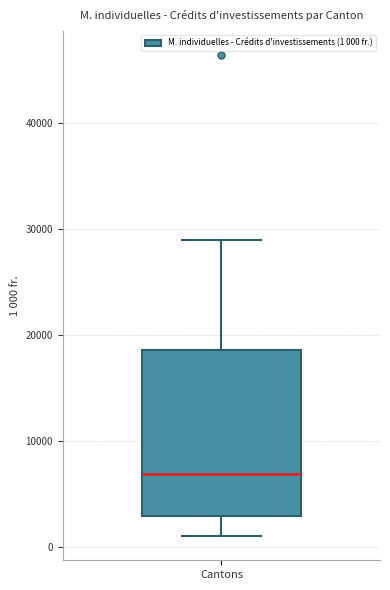

Transcribe this box plot: give where the median line is, the range the box spans, and where the two whiskers end, as read against the y-axis. The values are not printed on the chart, so give them approximately, as read against the axis.

median 7000, box 3000 to 19000, whiskers 1000 to 29000